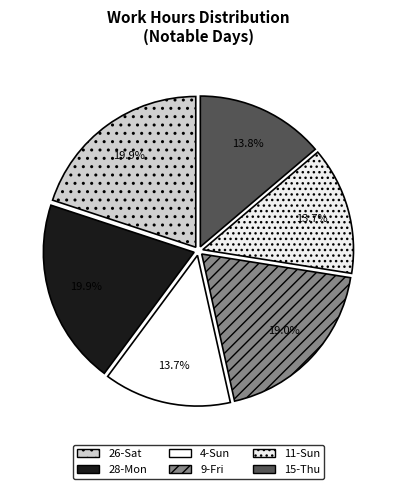

What percentage is the 4-Sun slice, to the nearest percent?

14%